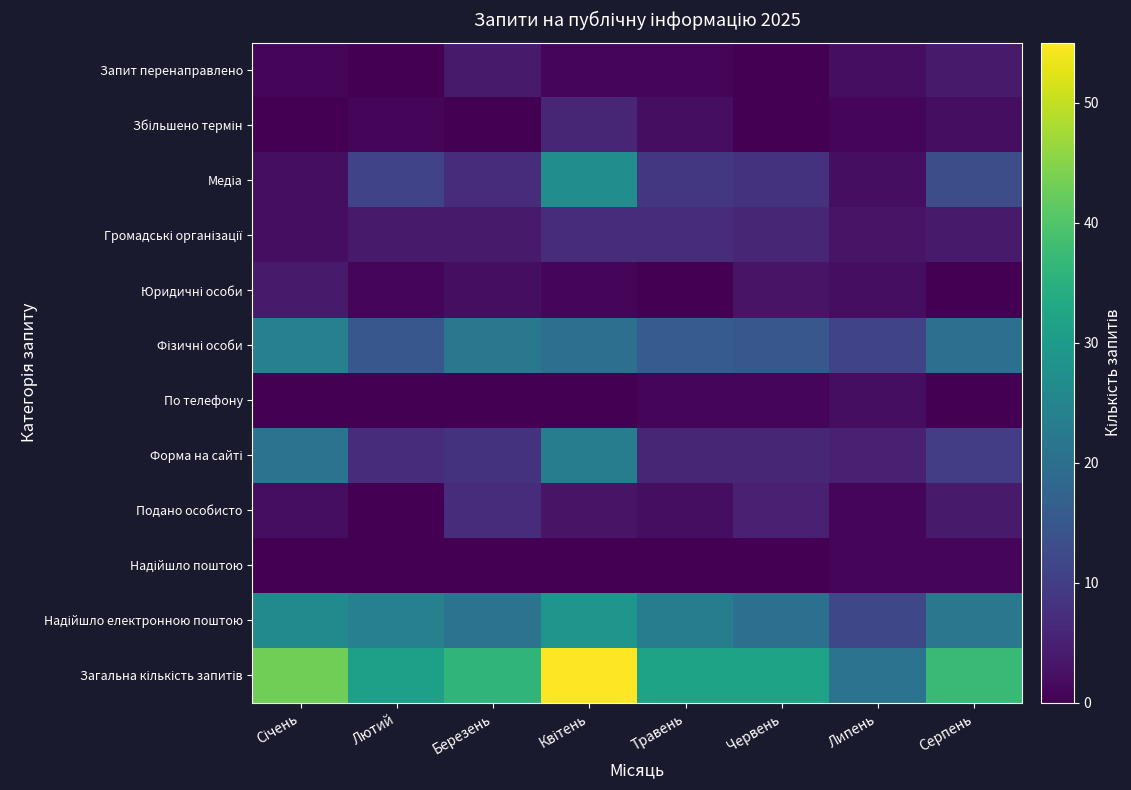

What is the maximum value shown in the chart?

55